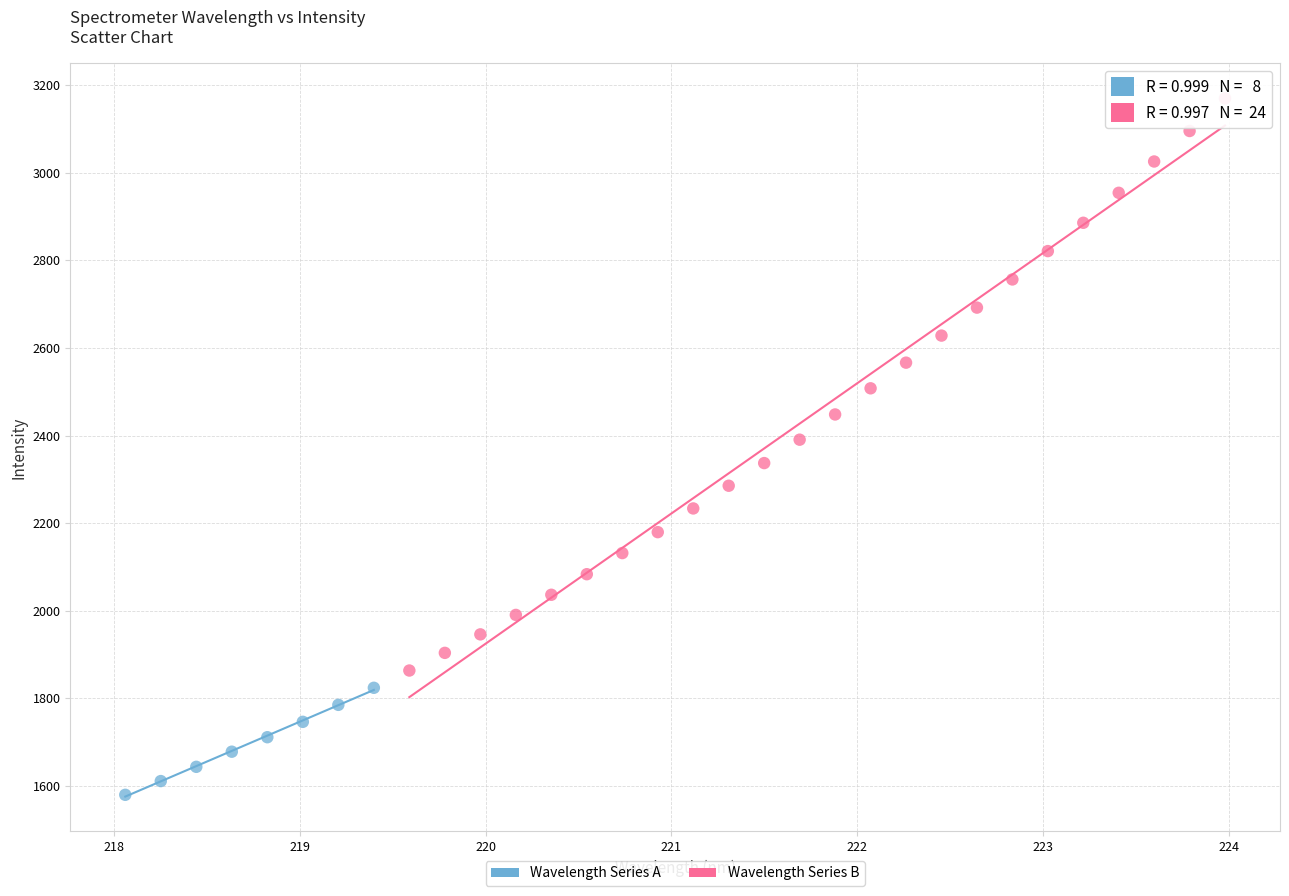

What are all the series names shown in the legend?

Wavelength Series A, Wavelength Series B